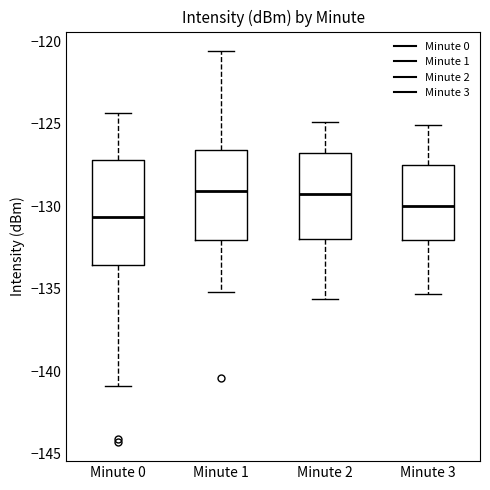

Reading left to right, transcribe this box plot: for each box, give where its median line is, the range the box spans, and where its two whiskers end, as read against the y-axis. The values are not printed on the chart, so give them approximately, as read against the axis.

Minute 0: median -130.5, box -133.5 to -127.0, whiskers -141.0 to -124.5
Minute 1: median -129.0, box -132.0 to -126.5, whiskers -135.0 to -120.5
Minute 2: median -129.0, box -132.0 to -127.0, whiskers -135.5 to -125.0
Minute 3: median -130.0, box -132.0 to -127.5, whiskers -135.5 to -125.0